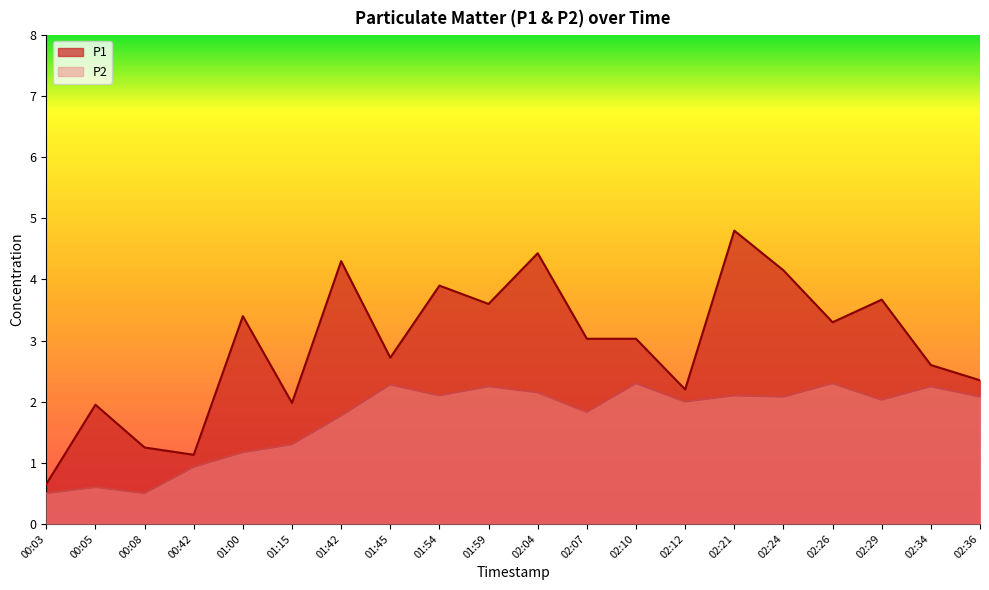

Reading right to left, extract all data points from this chart.

P1: 02:36=2.4	02:34=2.6	02:29=3.7	02:26=3.3	02:24=4.2	02:21=4.8	02:12=2.2	02:10=3.0	02:07=3.0	02:04=4.4	01:59=3.6	01:54=3.9	01:45=2.7	01:42=4.3	01:15=2.0	01:00=3.4	00:42=1.1	00:08=1.2	00:05=1.9	00:03=0.7
P2: 02:36=2.1	02:34=2.2	02:29=2.0	02:26=2.3	02:24=2.1	02:21=2.1	02:12=2.0	02:10=2.3	02:07=1.8	02:04=2.1	01:59=2.2	01:54=2.1	01:45=2.3	01:42=1.8	01:15=1.3	01:00=1.2	00:42=0.9	00:08=0.5	00:05=0.6	00:03=0.5